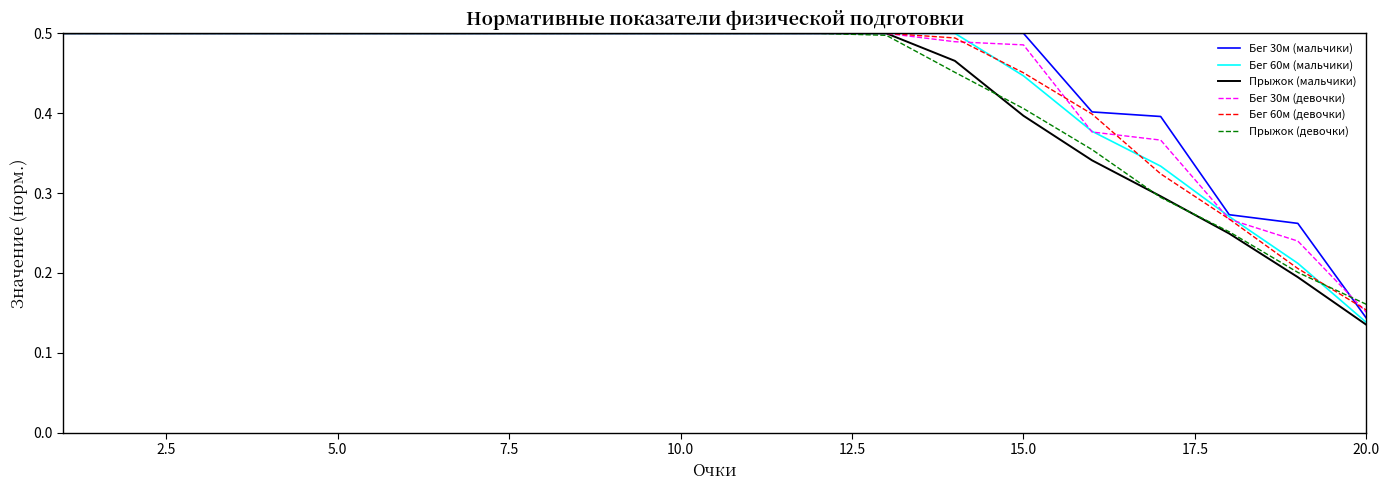

Reading right to left, extract all data points from this chart.

Бег 30м (мальчики): 0.1	0.3	0.3	0.4	0.4	0.5	0.5	0.5	0.5	0.5	0.5	0.5	0.5	0.5	0.5	0.5	0.5	0.5	0.5	0.5
Бег 60м (мальчики): 0.1	0.2	0.3	0.3	0.4	0.4	0.5	0.5	0.5	0.5	0.5	0.5	0.5	0.5	0.5	0.5	0.5	0.5	0.5	0.5
Прыжок (мальчики): 0.1	0.2	0.2	0.3	0.3	0.4	0.5	0.5	0.5	0.5	0.5	0.5	0.5	0.5	0.5	0.5	0.5	0.5	0.5	0.5
Бег 30м (девочки): 0.2	0.2	0.3	0.4	0.4	0.5	0.5	0.5	0.5	0.5	0.5	0.5	0.5	0.5	0.5	0.5	0.5	0.5	0.5	0.5
Бег 60м (девочки): 0.2	0.2	0.3	0.3	0.4	0.5	0.5	0.5	0.5	0.5	0.5	0.5	0.5	0.5	0.5	0.5	0.5	0.5	0.5	0.5
Прыжок (девочки): 0.2	0.2	0.3	0.3	0.4	0.4	0.5	0.5	0.5	0.5	0.5	0.5	0.5	0.5	0.5	0.5	0.5	0.5	0.5	0.5